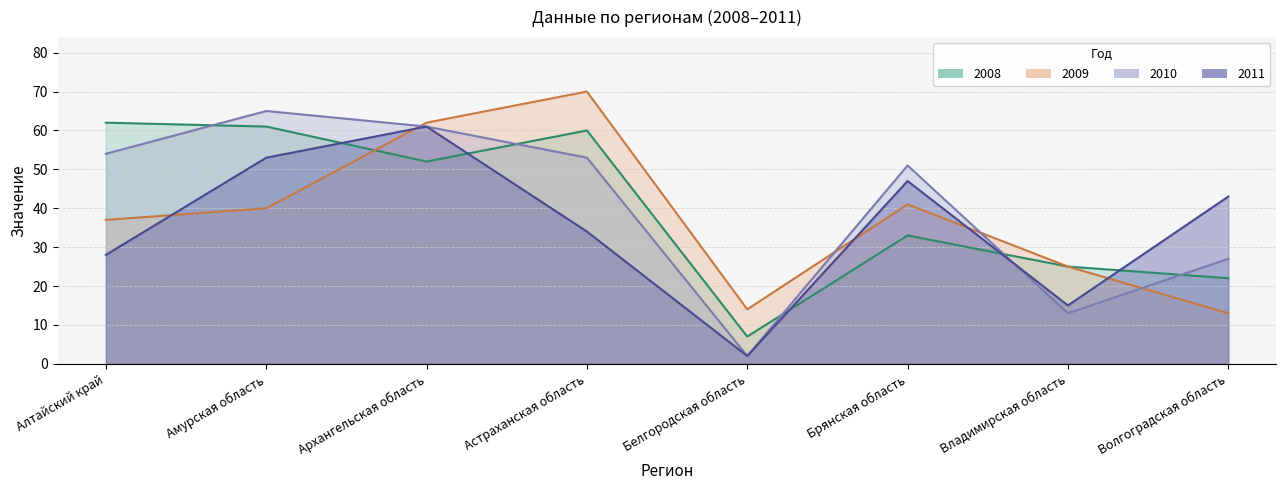

How many data points does each series have?

8